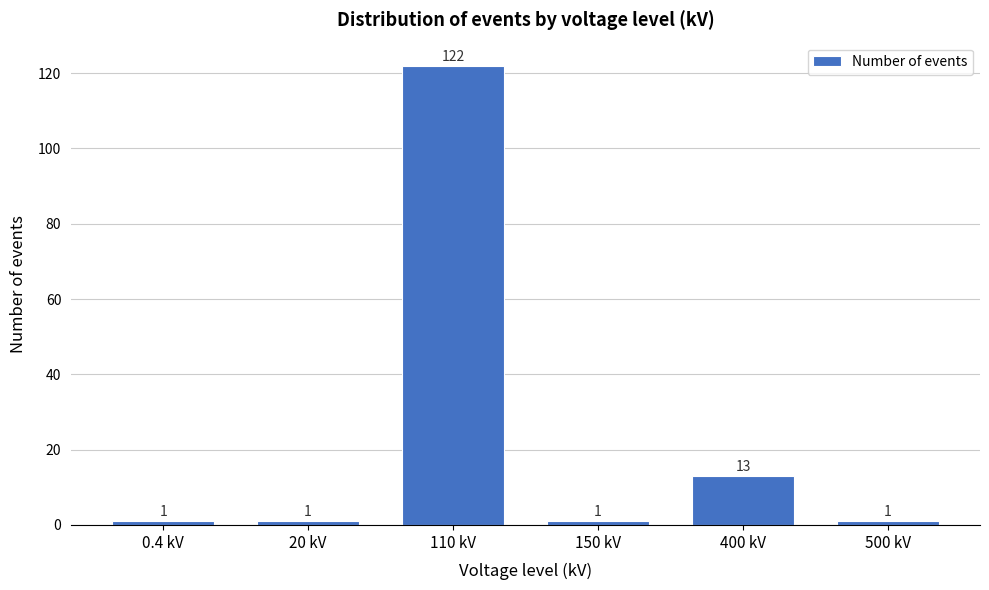

Reading left to right, what are all the values shown in this chart?

1	1	122	1	13	1